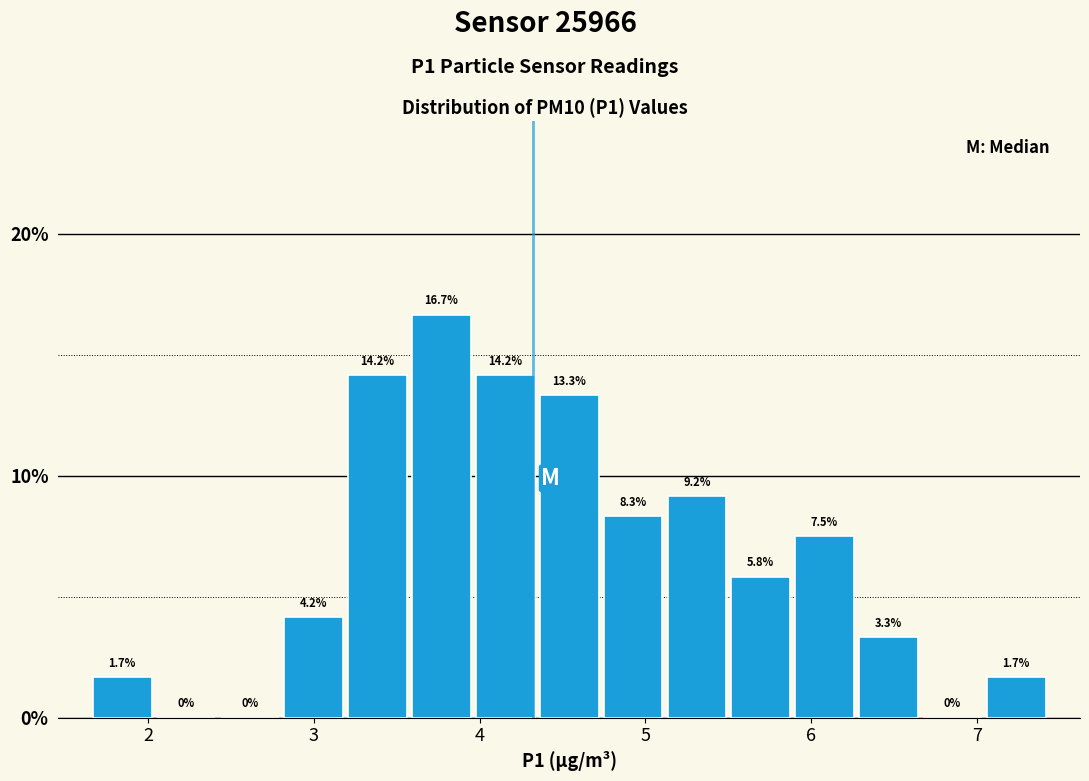

Around what value on the x-axis is the tallest bar? Give the approximate position of its centre, as read against the axis.

3.8